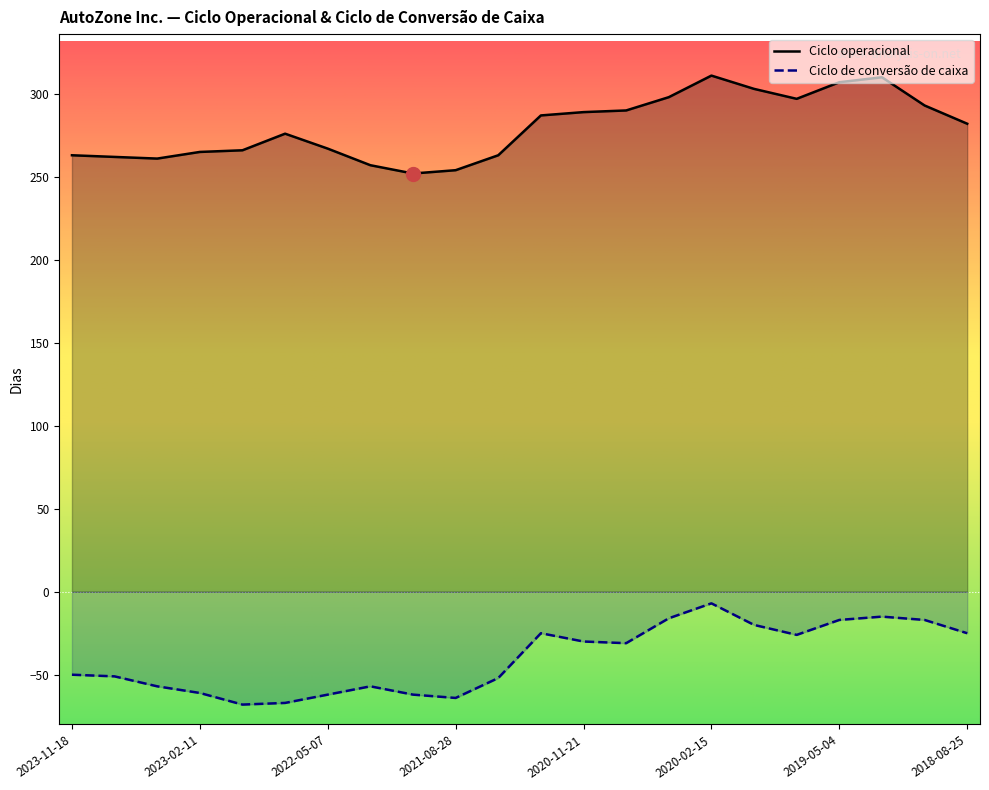

What is the approximate value of Ciclo operacional at 2020-05-09?

298